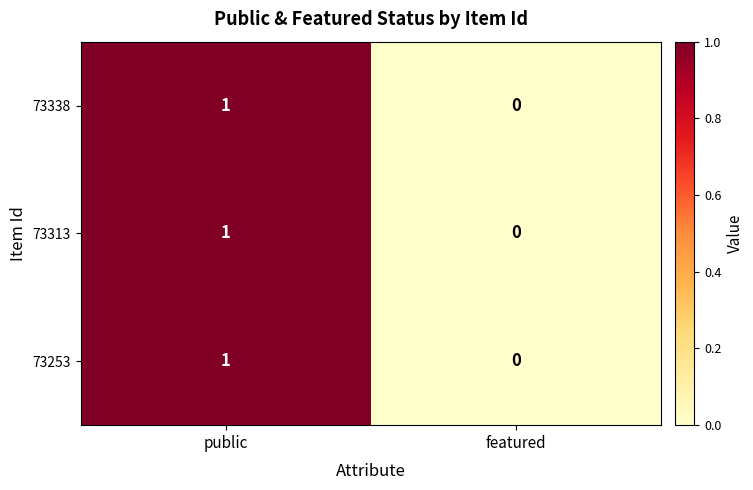

Reading left to right, list all the values displayed in this chart.

73338: public=1	featured=0
73313: public=1	featured=0
73253: public=1	featured=0